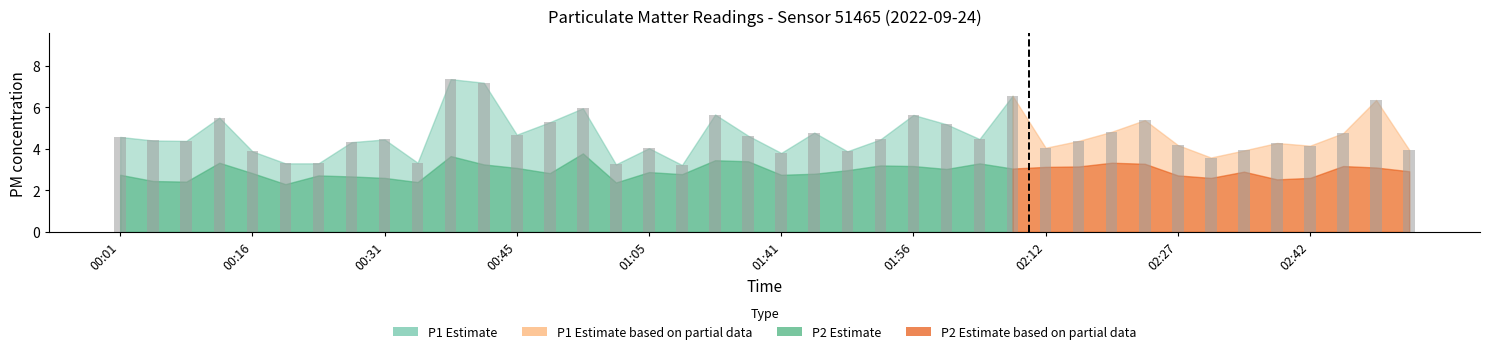

What is the smallest value displayed?

3.2